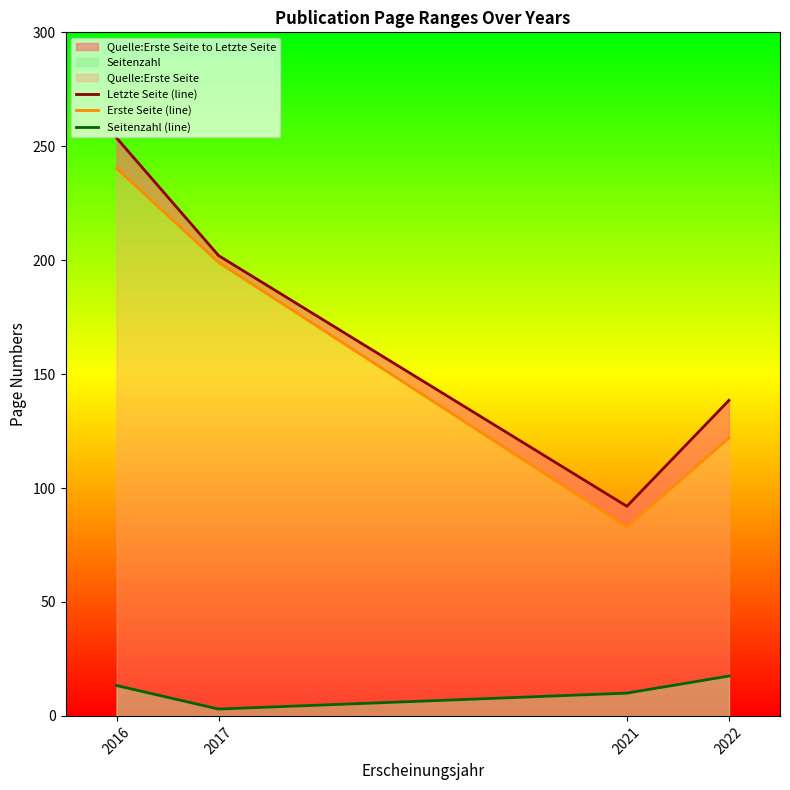

What is the smallest value displayed?

3.0